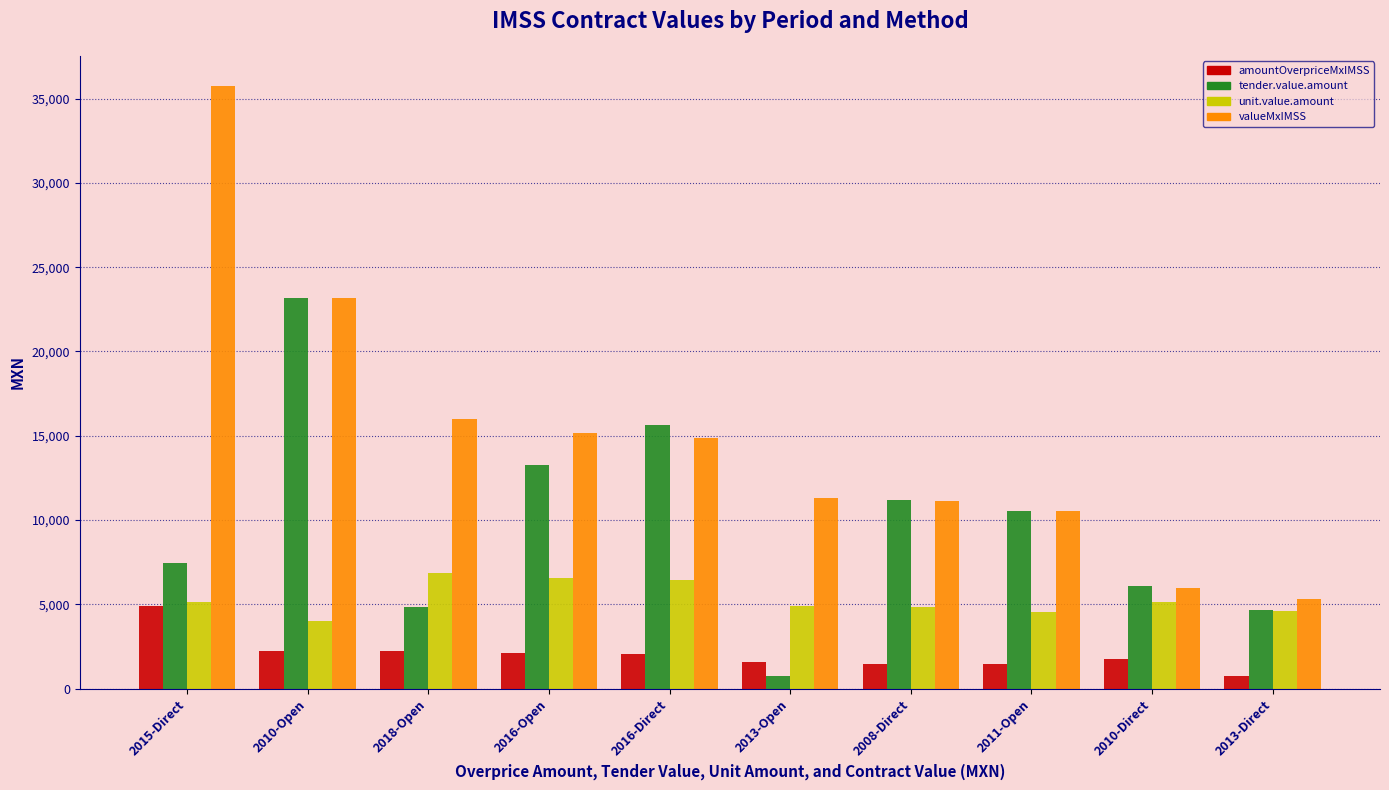

Where does the valueMxIMSS series first go above 14897?

2015-Direct